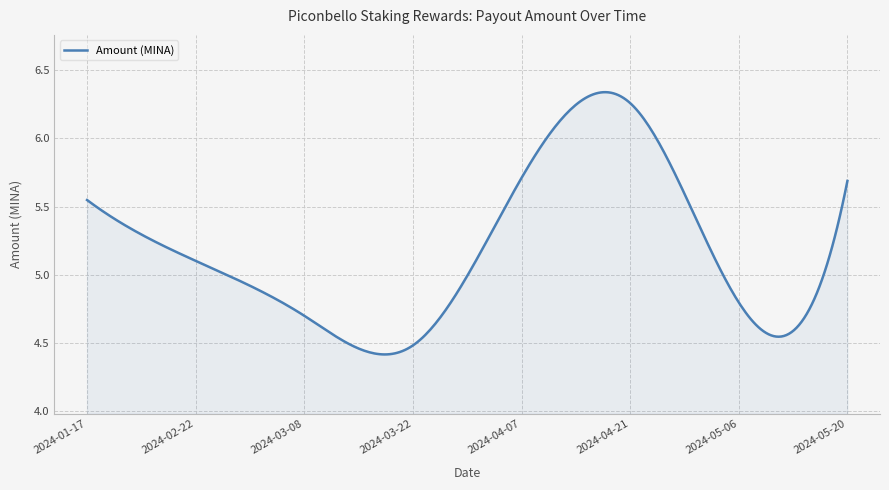

What is the difference between the maximum and minimum values?

1.9